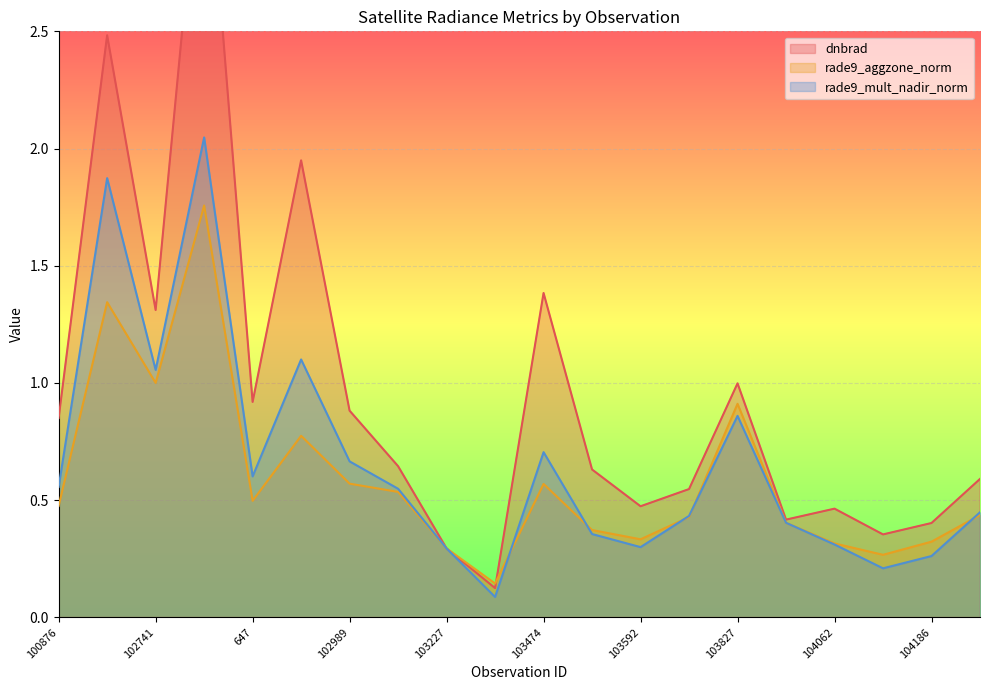

Reading left to right, what are all the values shown in this chart?

dnbrad: 0.9	2.5	1.3	3.5	0.9	1.9	0.9	0.6	0.3	0.1	1.4	0.6	0.5	0.5	1.0	0.4	0.5	0.4	0.4	0.6
rade9_aggzone_norm: 0.5	1.3	1.0	1.8	0.5	0.8	0.6	0.5	0.3	0.1	0.6	0.4	0.3	0.4	0.9	0.4	0.3	0.3	0.3	0.4
rade9_mult_nadir_norm: 0.6	1.9	1.1	2.0	0.6	1.1	0.7	0.5	0.3	0.1	0.7	0.4	0.3	0.4	0.9	0.4	0.3	0.2	0.3	0.4